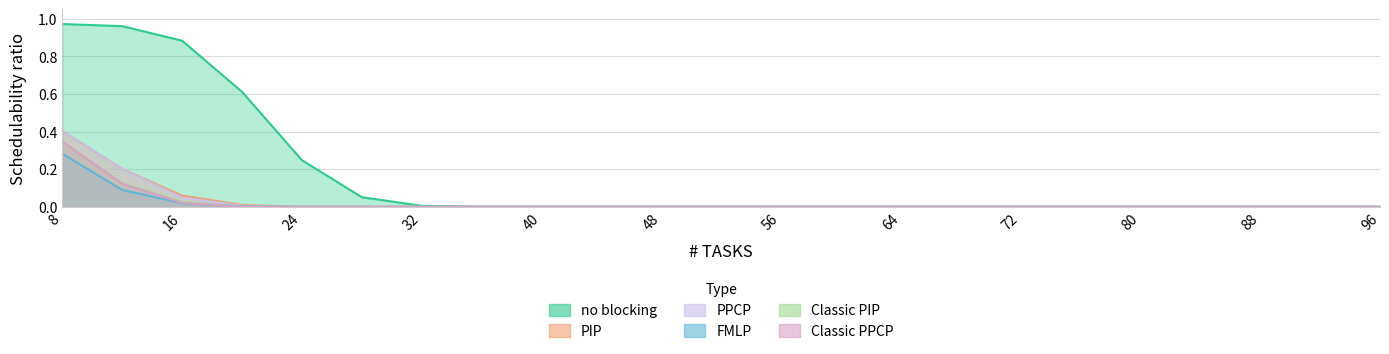

What is the sum of all FMLP values?

0.4